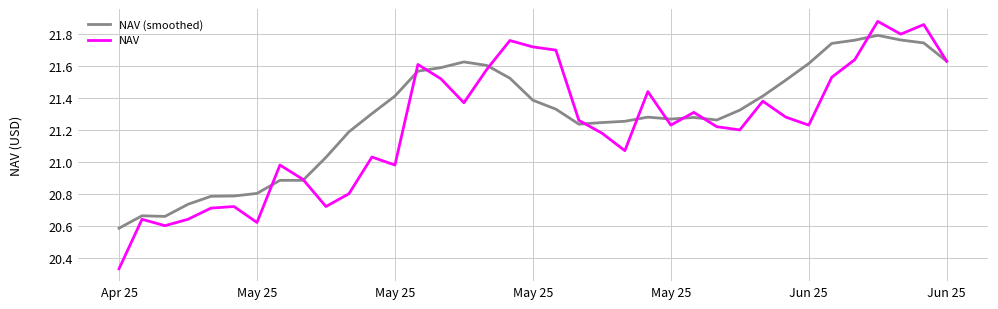

Between 21 and 11, which is larger?

21